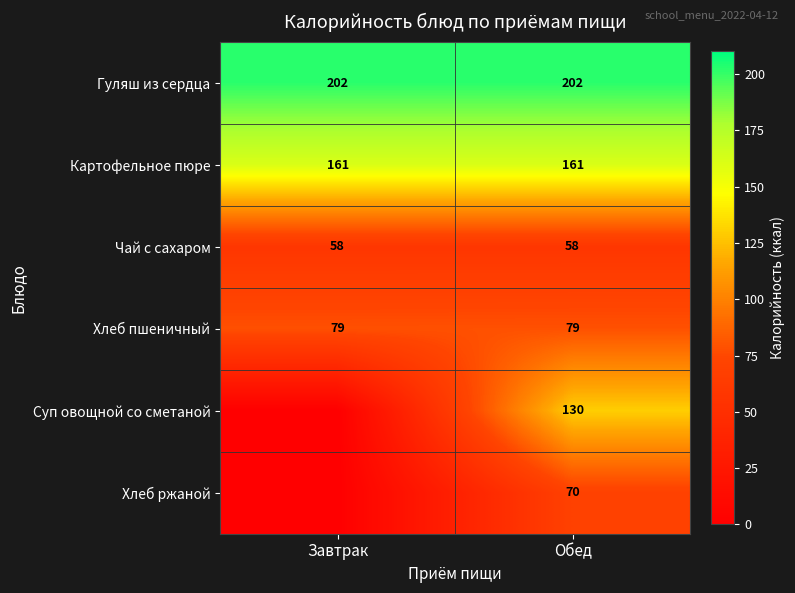

At how many categories does at least one series exceed 192?

2